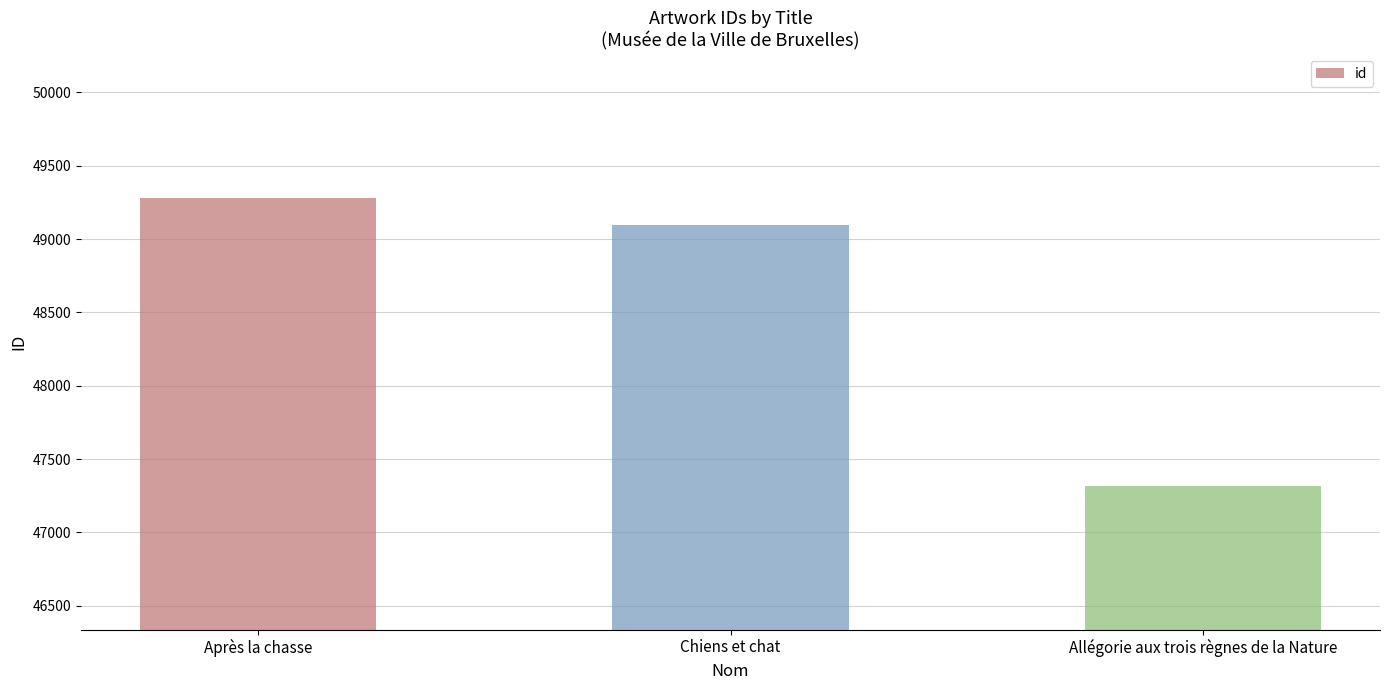

Which label corresponds to the largest value in the chart?

Après la chasse